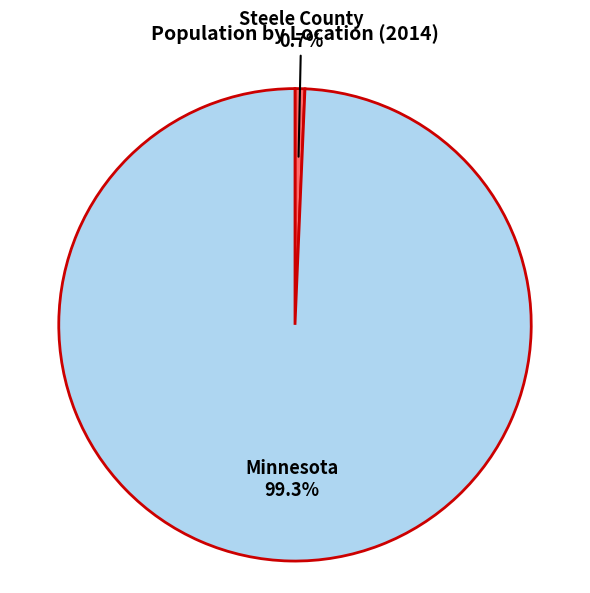

How many segments does this pie chart have?

2